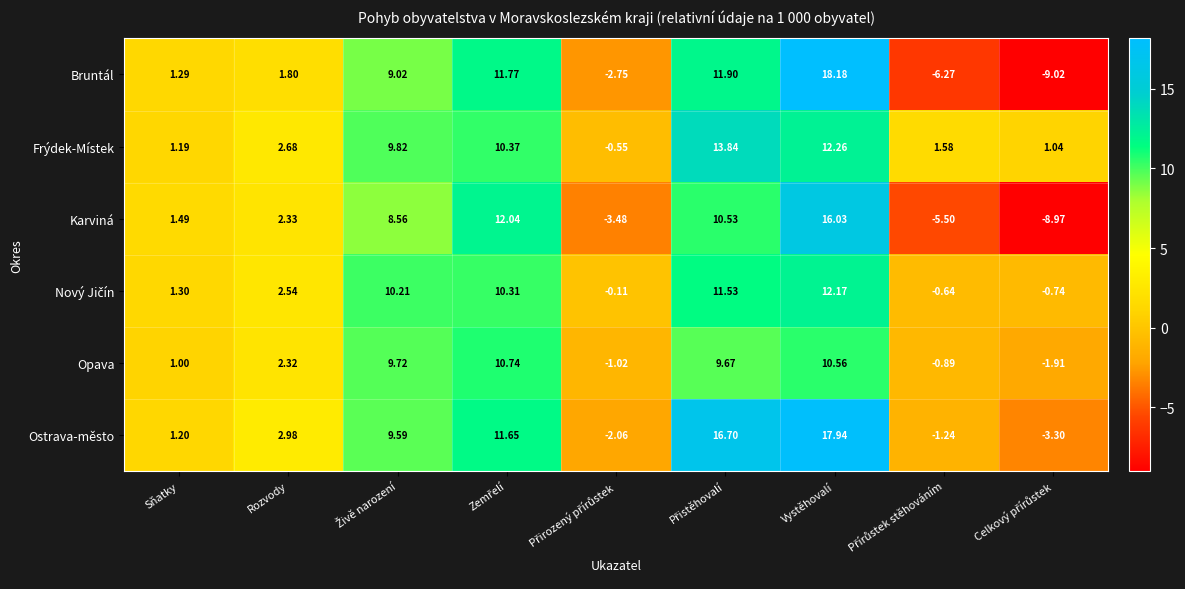

At which category is the sum across all series the highest?

Vystěhovalí